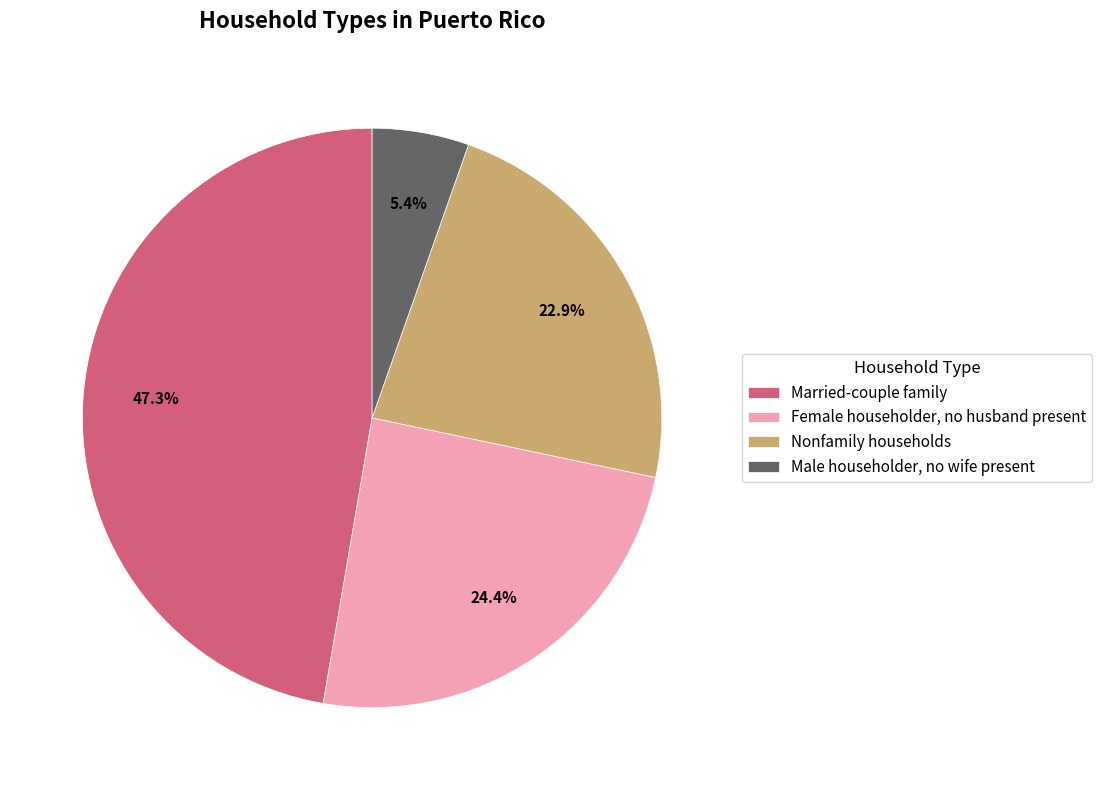

How many slices are in this pie chart?

4